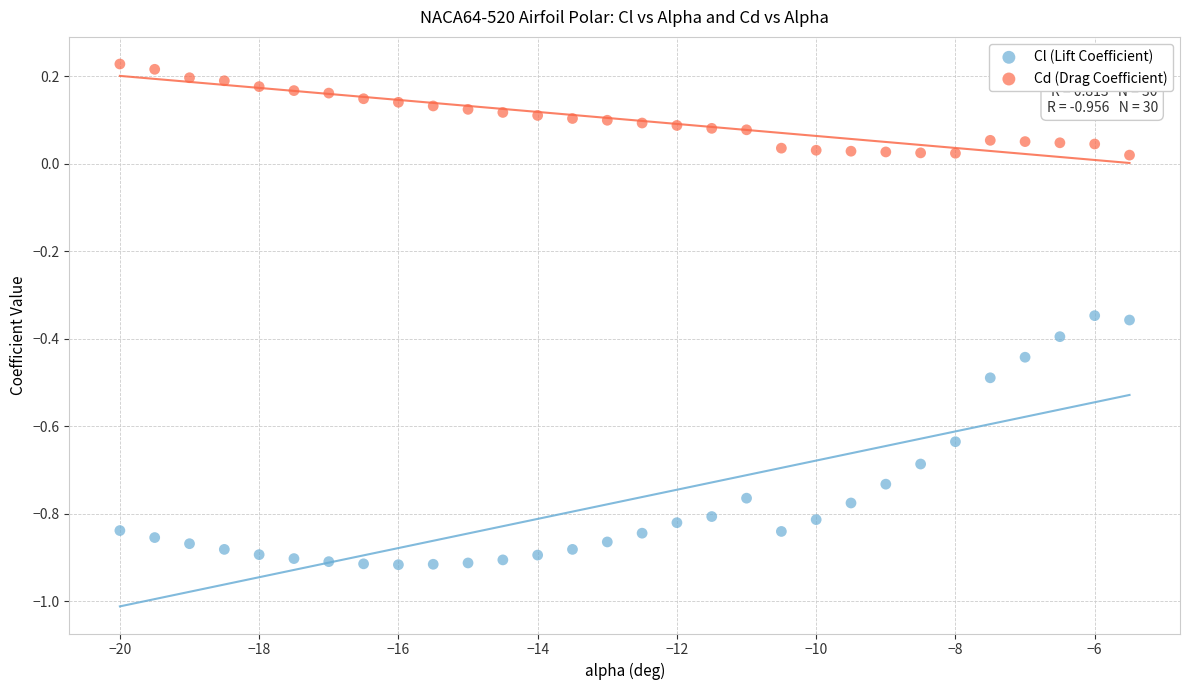

Which series contains the lowest Y value?

Cl (Lift Coefficient)